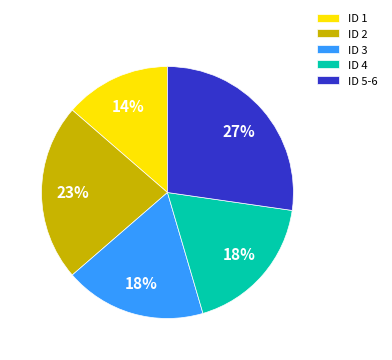

To the nearest percent, what portion does ID 2 represent?

23%